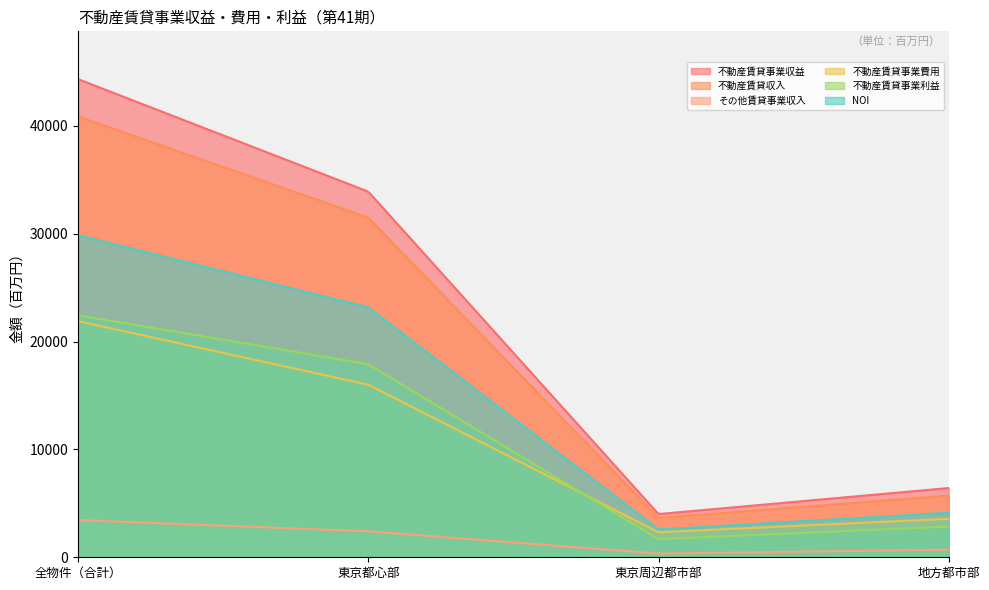

The NOI series shows 2572 at 東京周辺都市部. True or false?

True